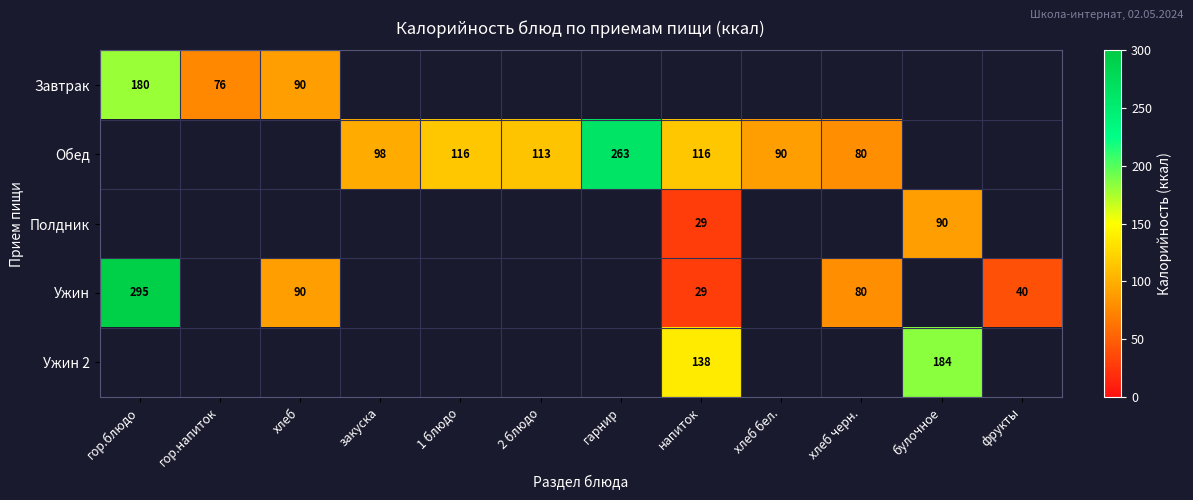

Between 1 блюдо and булочное, which is larger?

булочное